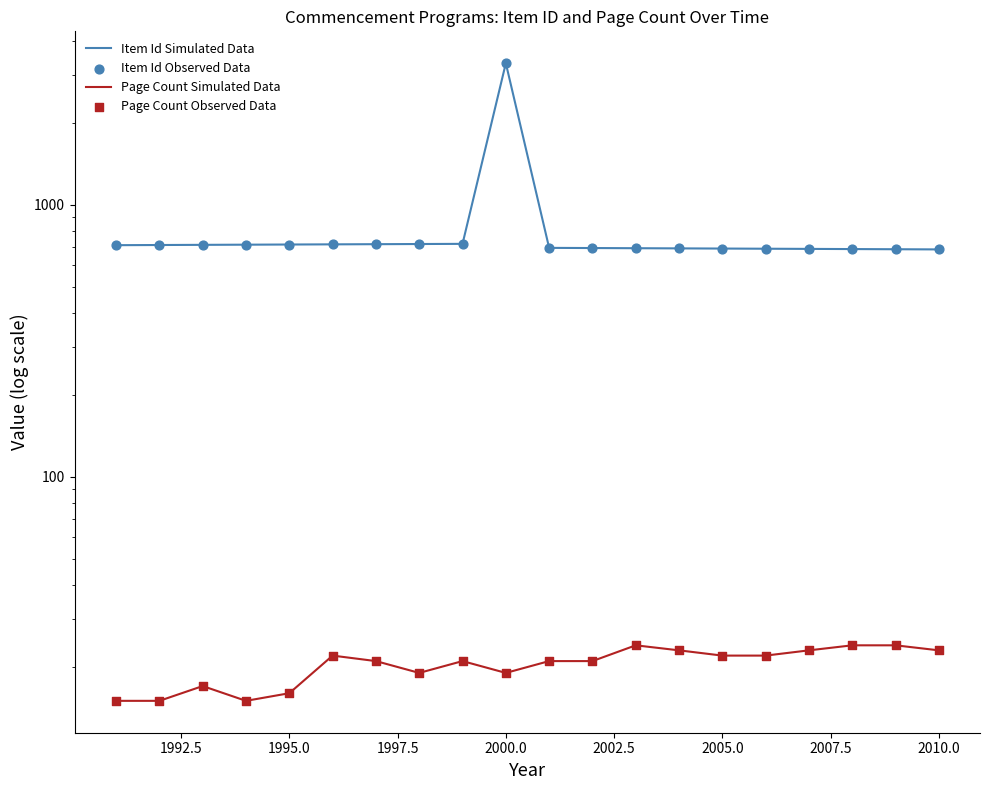

Which series has the widest spread of Y values?

Item Id Simulated Data